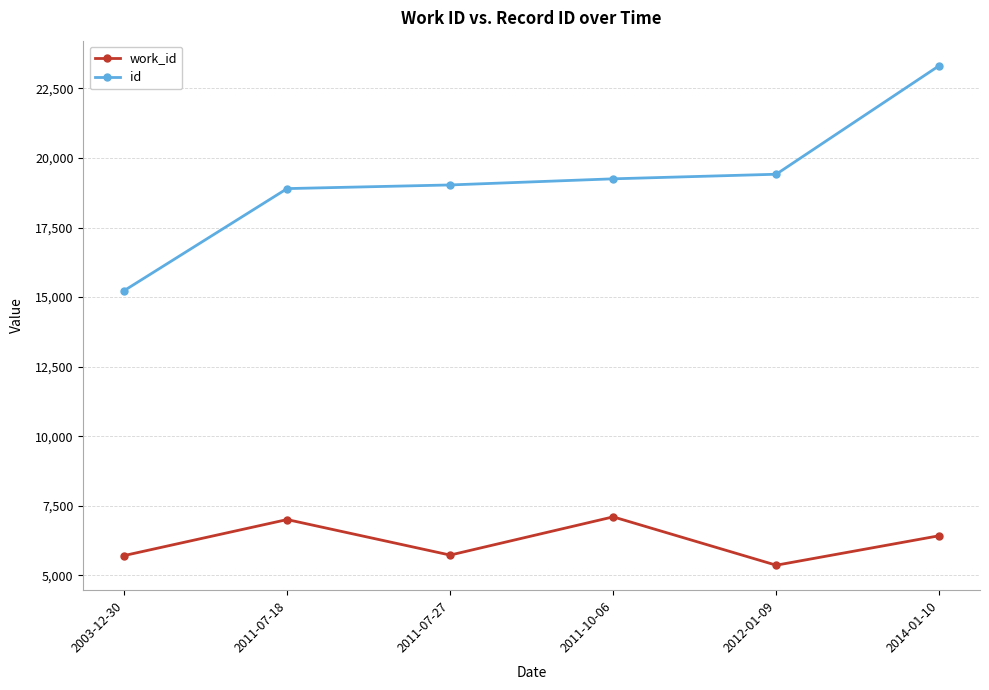

What is the approximate value of id at 2012-01-09, to the nearest 100?

19400